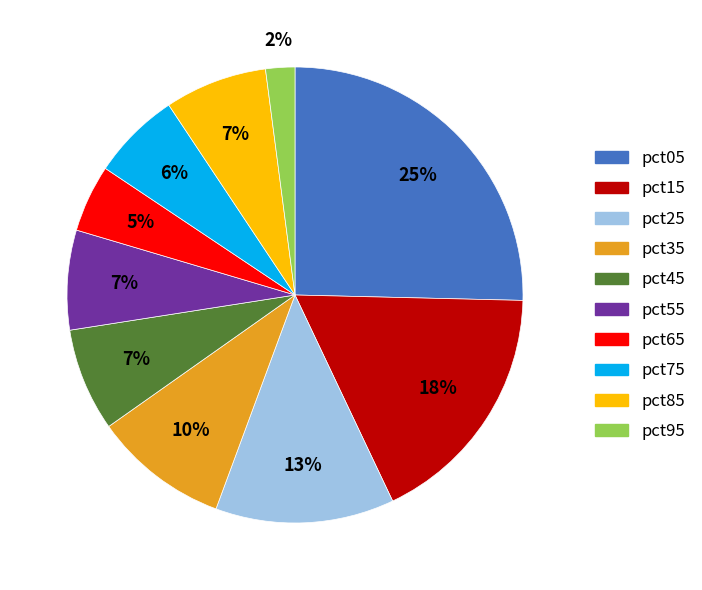

What percentage is the pct55 slice, to the nearest percent?

7%